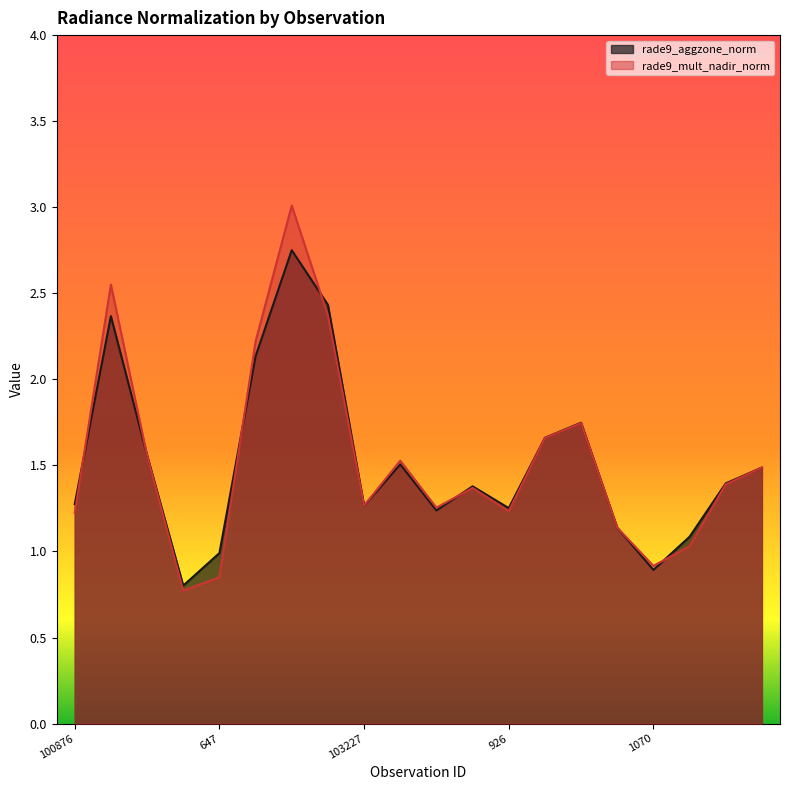

What are all the series names shown in the legend?

rade9_aggzone_norm, rade9_mult_nadir_norm